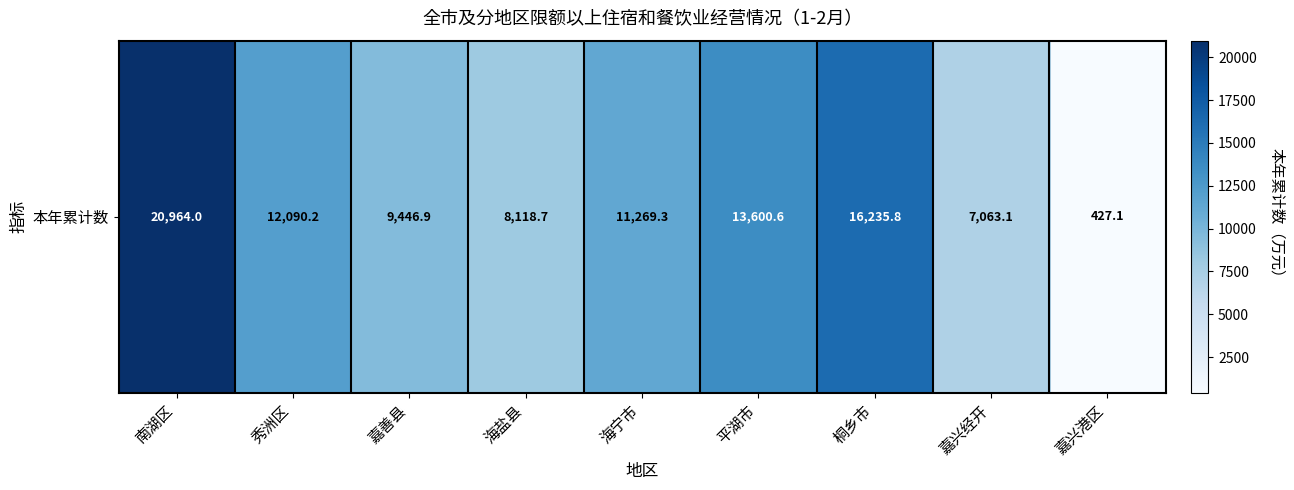

Reading left to right, extract all data points from this chart.

南湖区=20964.0	秀洲区=12090.2	嘉善县=9446.9	海盐县=8118.7	海宁市=11269.3	平湖市=13600.6	桐乡市=16235.8	嘉兴经开=7063.1	嘉兴港区=427.1